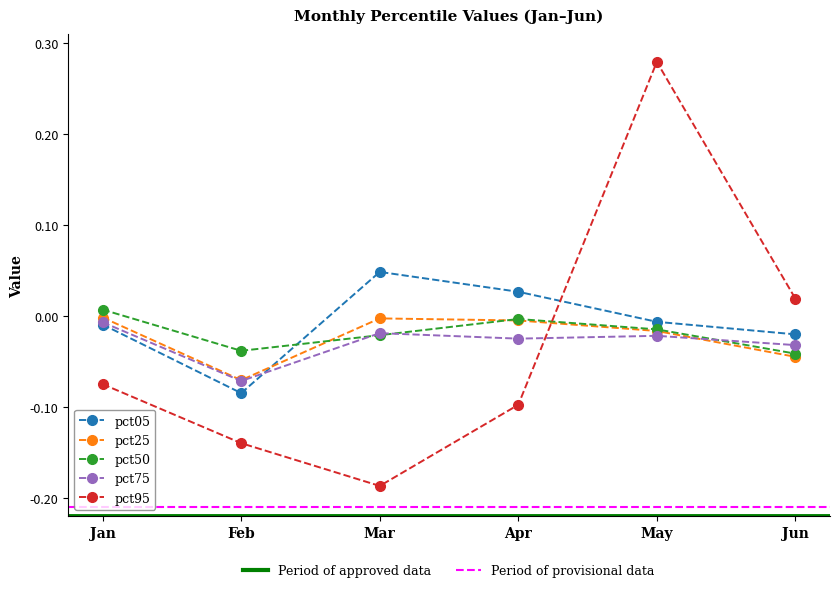

At which category is the sum across all series the highest?

May